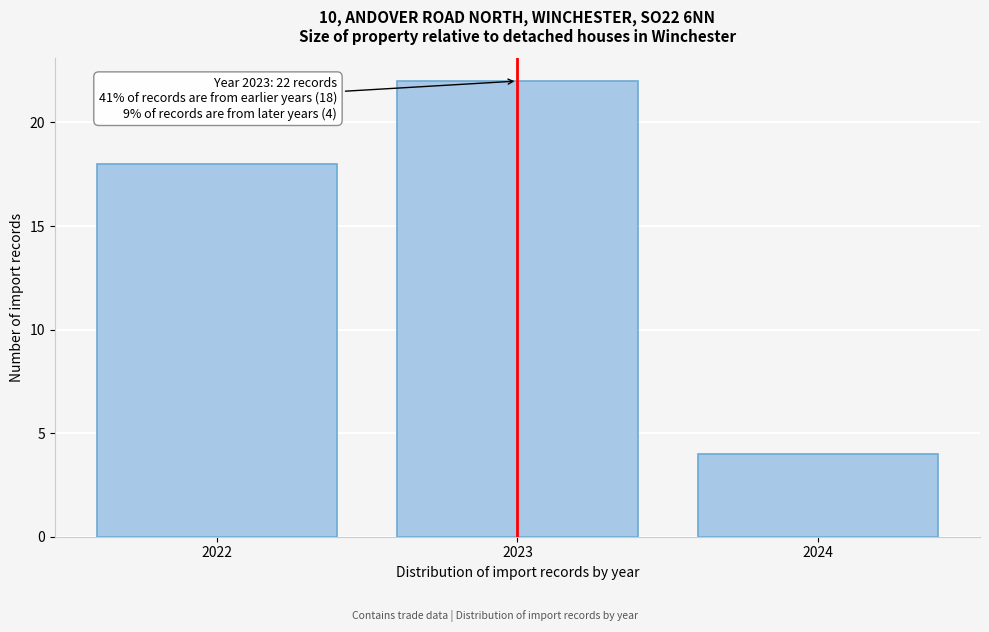

Reading left to right, what are all the values shown in this chart?

2022=18	2023=22	2024=4